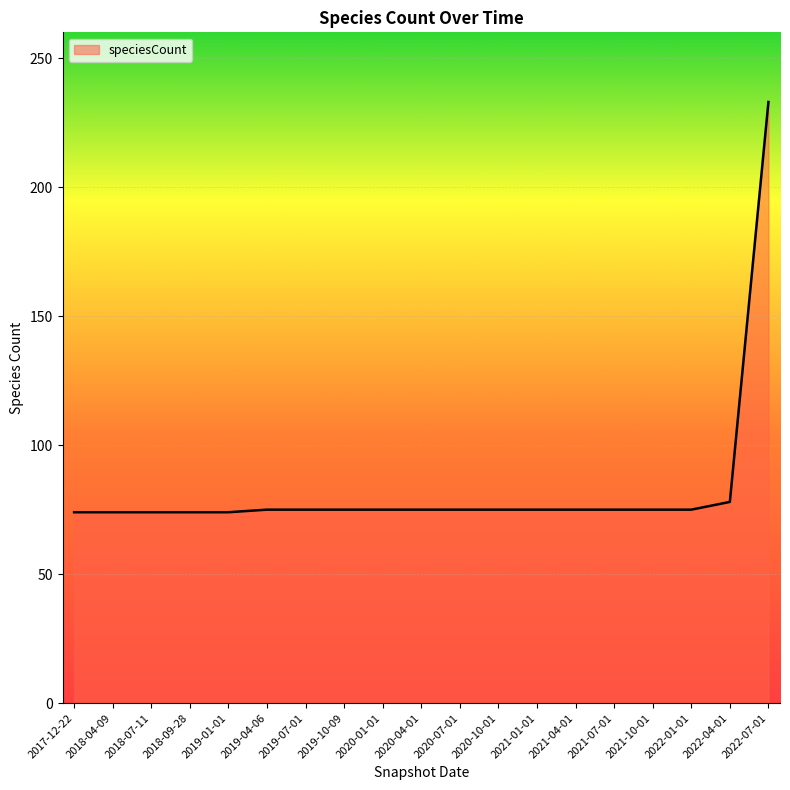

What is the approximate value at 2019-01-01?

74